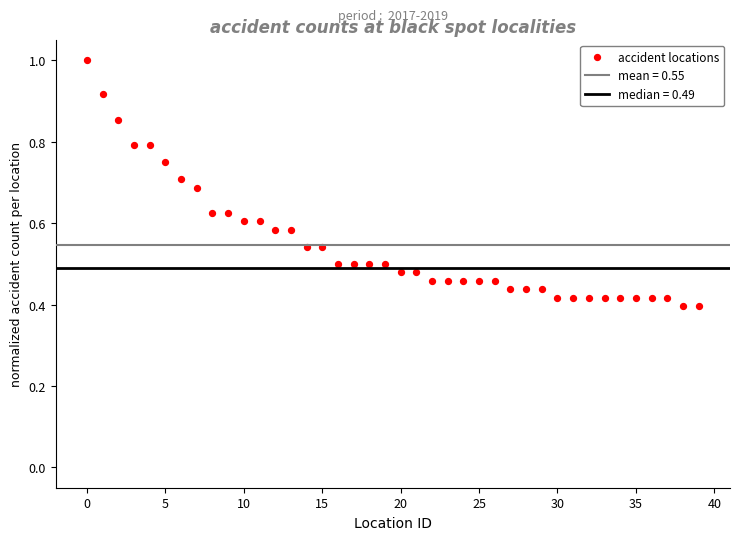

How many points are shown in the scatter plot?

40